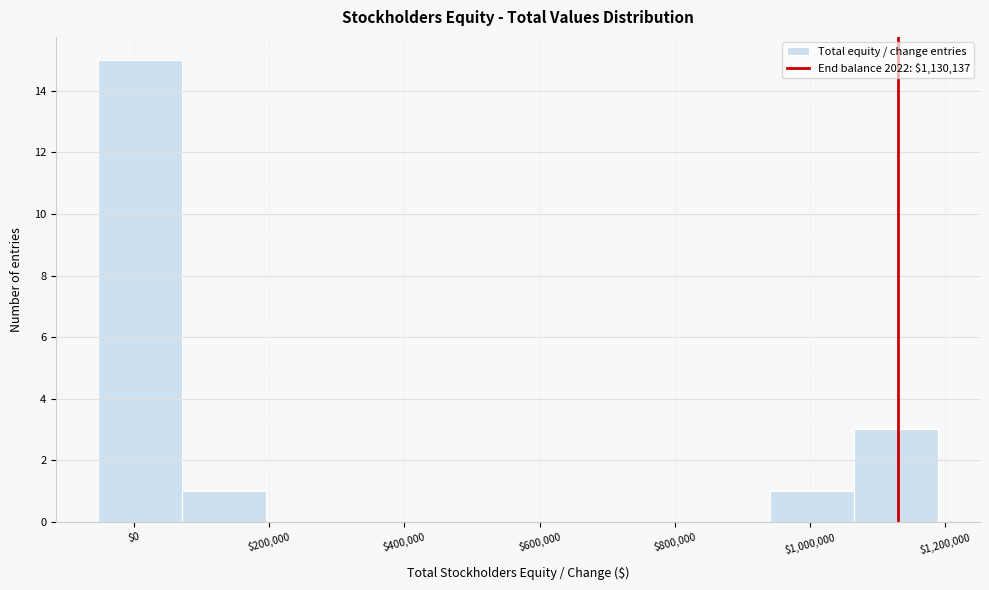

Which range on the x-axis has the tallest bar?

-60000 to 80000